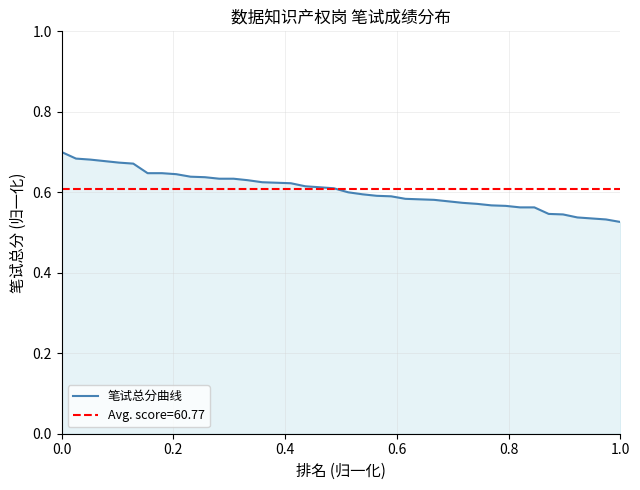

What is the maximum value shown in the chart?

0.7